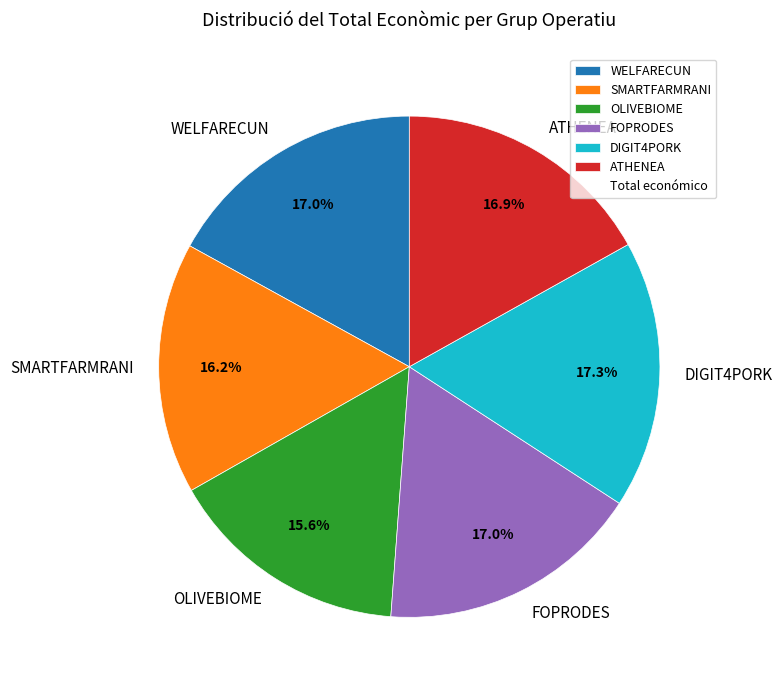

What is the smallest slice in the pie chart?

OLIVEBIOME